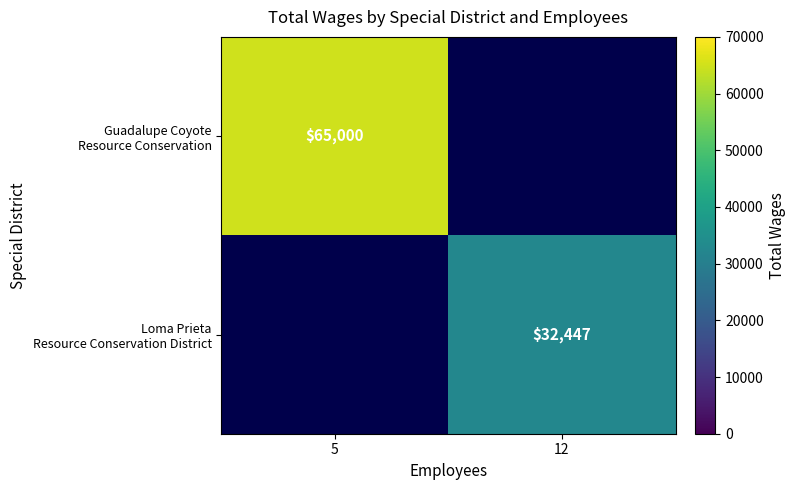

Is the value of Guadalupe Coyote Resource Conservation at 5 greater than the value of Loma Prieta Resource Conservation District at 12?

Yes